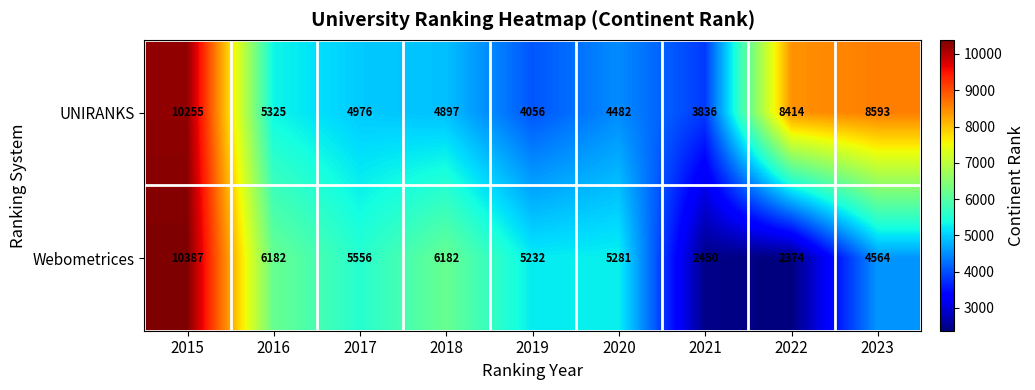

What is the total value across all series at 2016?

11507